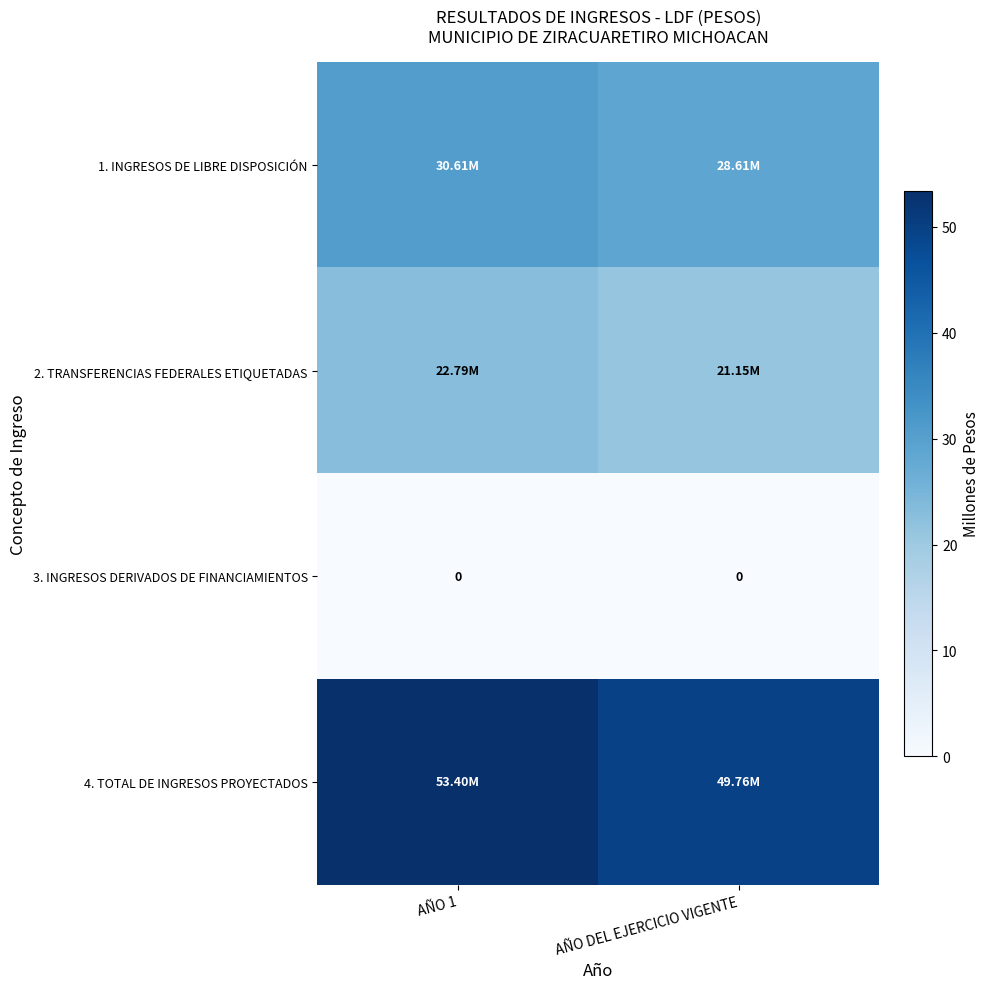

How many 4. TOTAL DE INGRESOS PROYECTADOS values are between 49 and 53?

1